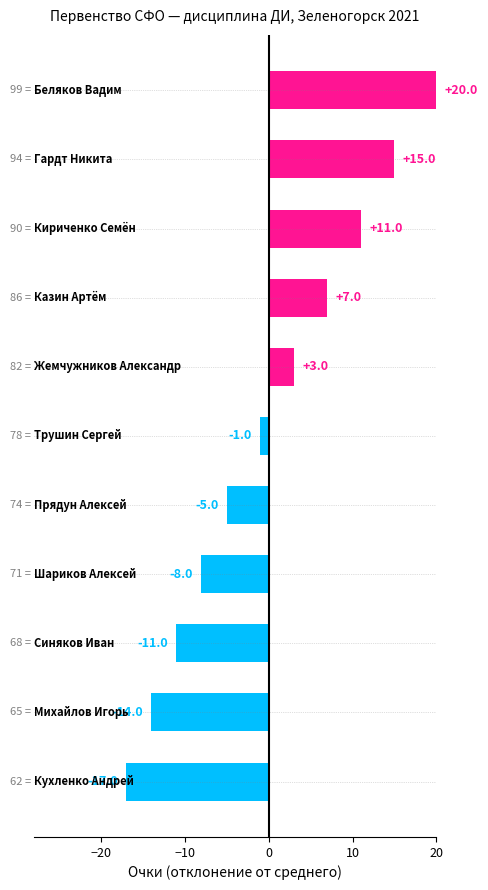

What is the value of the 6th bar from the top?

-1